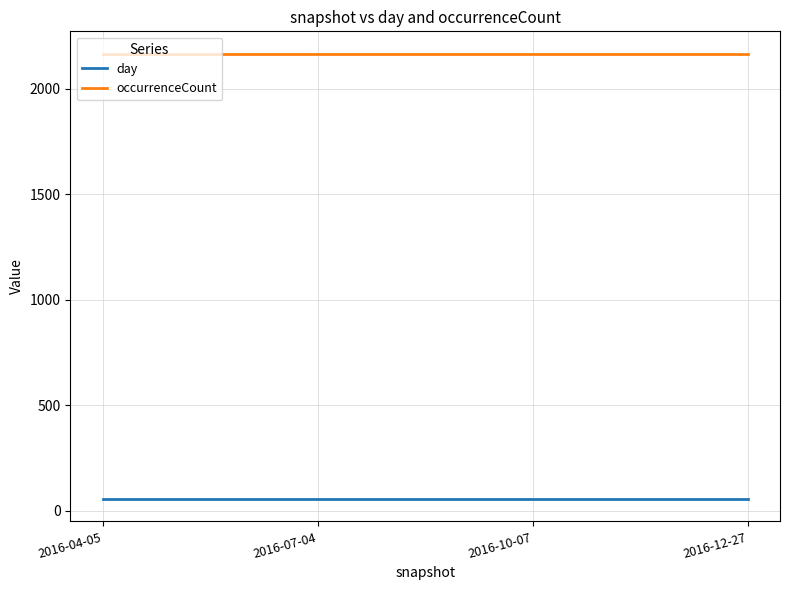

Reading left to right, list all the values displayed in this chart.

day: 56	56	56	56
occurrenceCount: 2166	2166	2166	2166